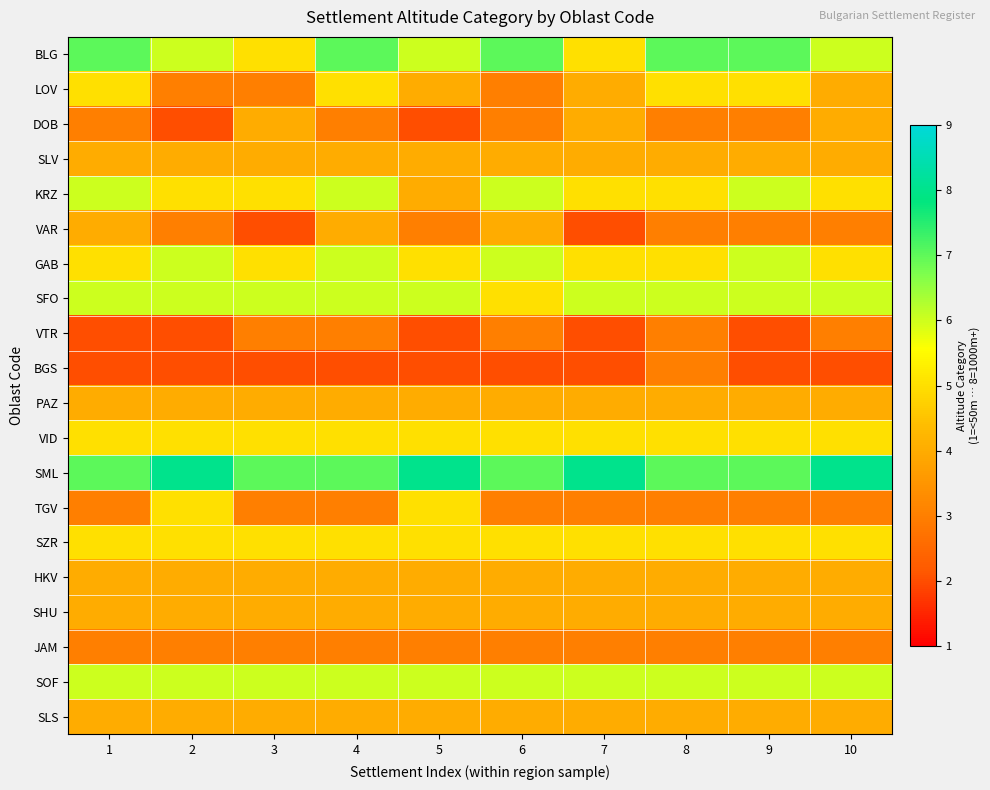

Reading left to right, transcribe all the data shown in this chart.

BLG: 1=7	2=6	3=5	4=7	5=6	6=7	7=5	8=7	9=7	10=6
LOV: 1=5	2=3	3=3	4=5	5=4	6=3	7=4	8=5	9=5	10=4
DOB: 1=3	2=2	3=4	4=3	5=2	6=3	7=4	8=3	9=3	10=4
SLV: 1=4	2=4	3=4	4=4	5=4	6=4	7=4	8=4	9=4	10=4
KRZ: 1=6	2=5	3=5	4=6	5=4	6=6	7=5	8=5	9=6	10=5
VAR: 1=4	2=3	3=2	4=4	5=3	6=4	7=2	8=3	9=3	10=3
GAB: 1=5	2=6	3=5	4=6	5=5	6=6	7=5	8=5	9=6	10=5
SFO: 1=6	2=6	3=6	4=6	5=6	6=5	7=6	8=6	9=6	10=6
VTR: 1=2	2=2	3=3	4=3	5=2	6=3	7=2	8=3	9=2	10=3
BGS: 1=2	2=2	3=2	4=2	5=2	6=2	7=2	8=3	9=2	10=2
PAZ: 1=4	2=4	3=4	4=4	5=4	6=4	7=4	8=4	9=4	10=4
VID: 1=5	2=5	3=5	4=5	5=5	6=5	7=5	8=5	9=5	10=5
SML: 1=7	2=8	3=7	4=7	5=8	6=7	7=8	8=7	9=7	10=8
TGV: 1=3	2=5	3=3	4=3	5=5	6=3	7=3	8=3	9=3	10=3
SZR: 1=5	2=5	3=5	4=5	5=5	6=5	7=5	8=5	9=5	10=5
HKV: 1=4	2=4	3=4	4=4	5=4	6=4	7=4	8=4	9=4	10=4
SHU: 1=4	2=4	3=4	4=4	5=4	6=4	7=4	8=4	9=4	10=4
JAM: 1=3	2=3	3=3	4=3	5=3	6=3	7=3	8=3	9=3	10=3
SOF: 1=6	2=6	3=6	4=6	5=6	6=6	7=6	8=6	9=6	10=6
SLS: 1=4	2=4	3=4	4=4	5=4	6=4	7=4	8=4	9=4	10=4